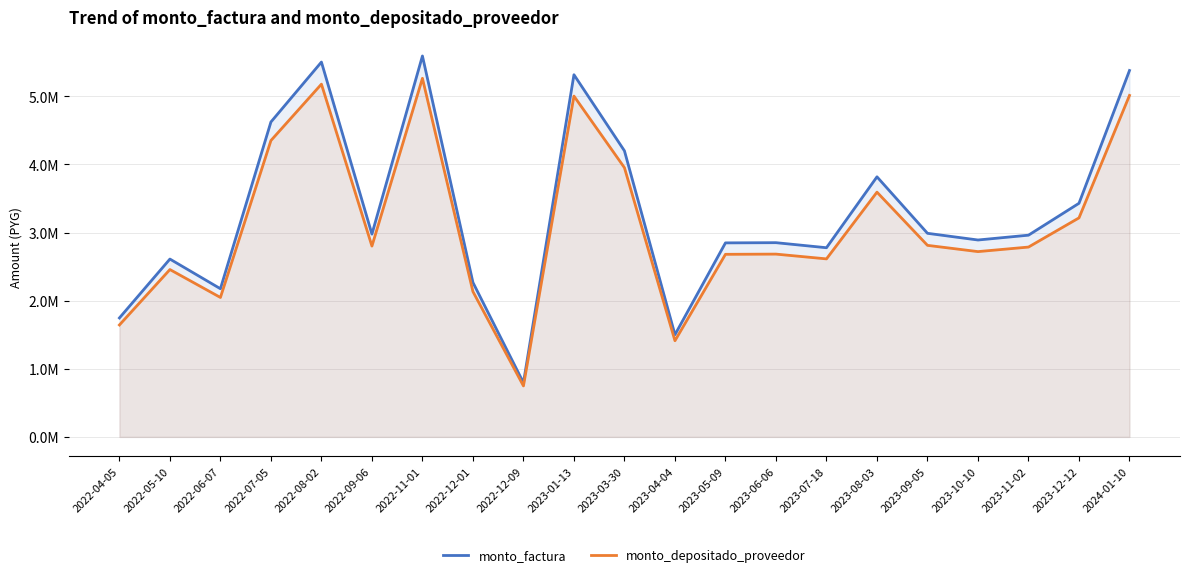

How many values in the monto_depositado_proveedor series are below 2786452?

10